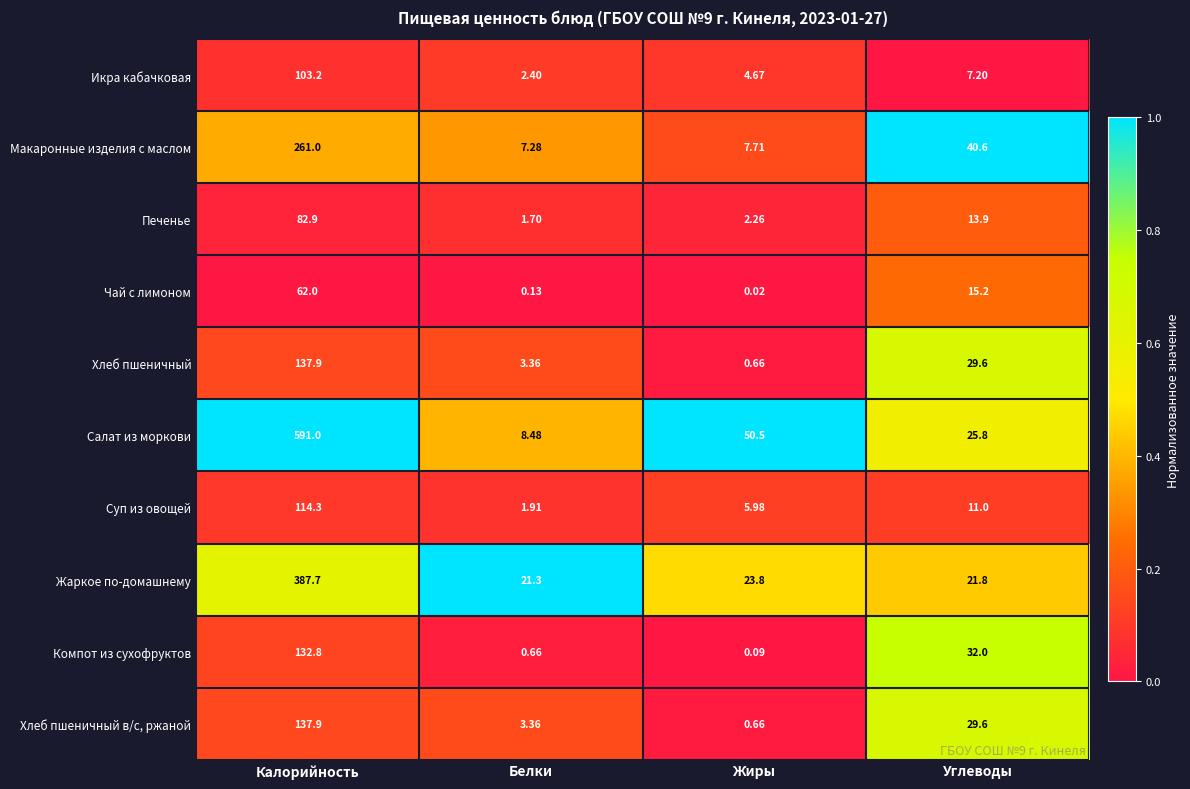

Which series has the widest spread of values?

Салат из моркови